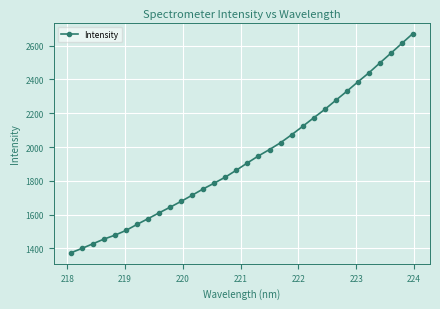

Is this an area chart (filled region under the line)?

No